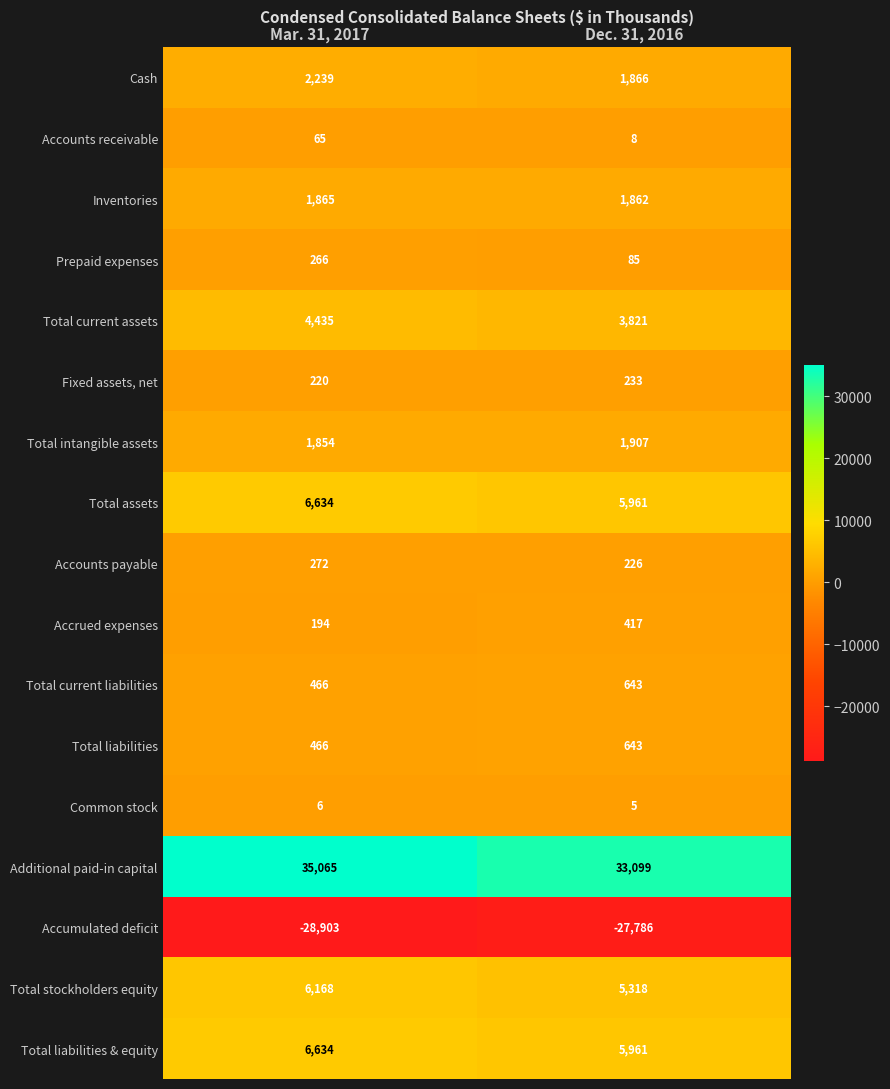

Is it true that Prepaid expenses equals 469 at Mar. 31, 2017?

False